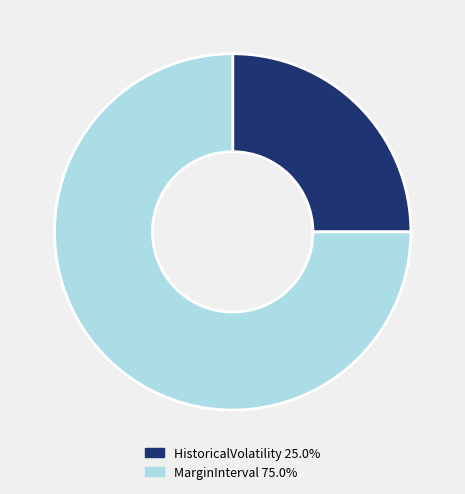

Is there a majority slice in this chart?

Yes